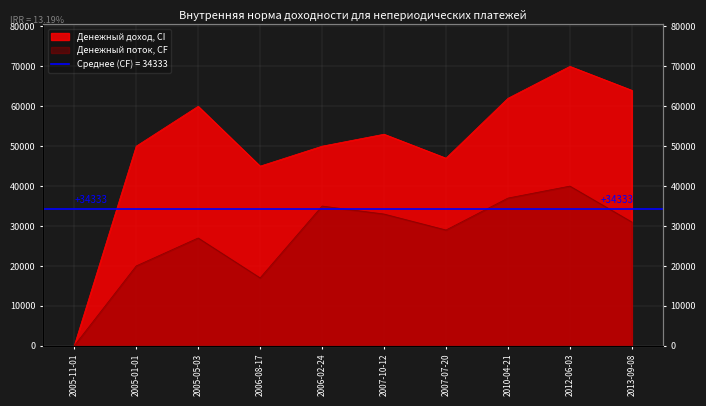

How many data points are above 53000?

4